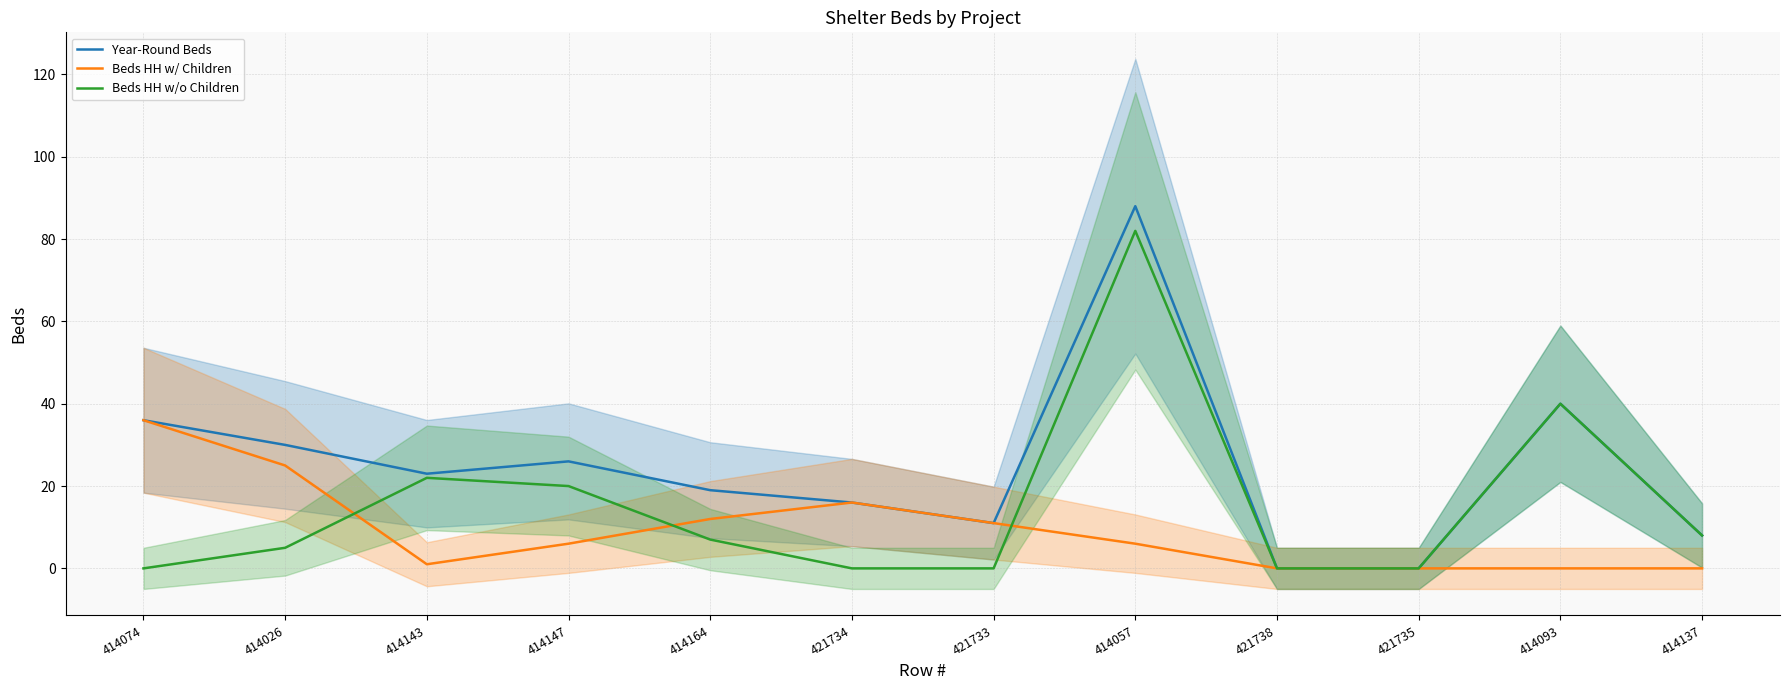

True or false: Year-Round Beds and Beds HH w/ Children intersect in this chart.

False